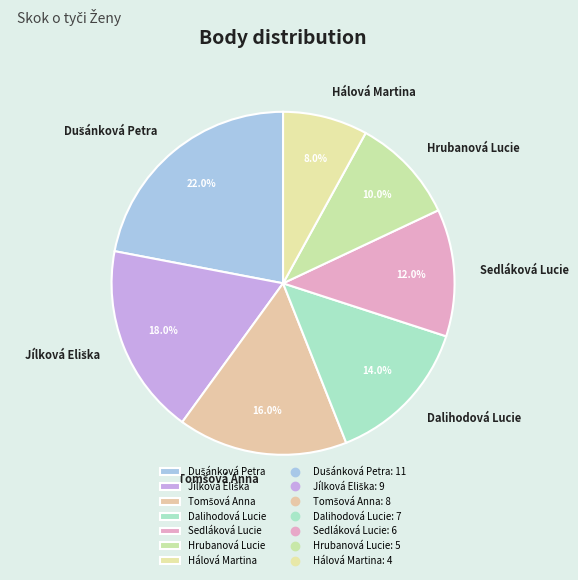

Count the number of slices in the pie.

7